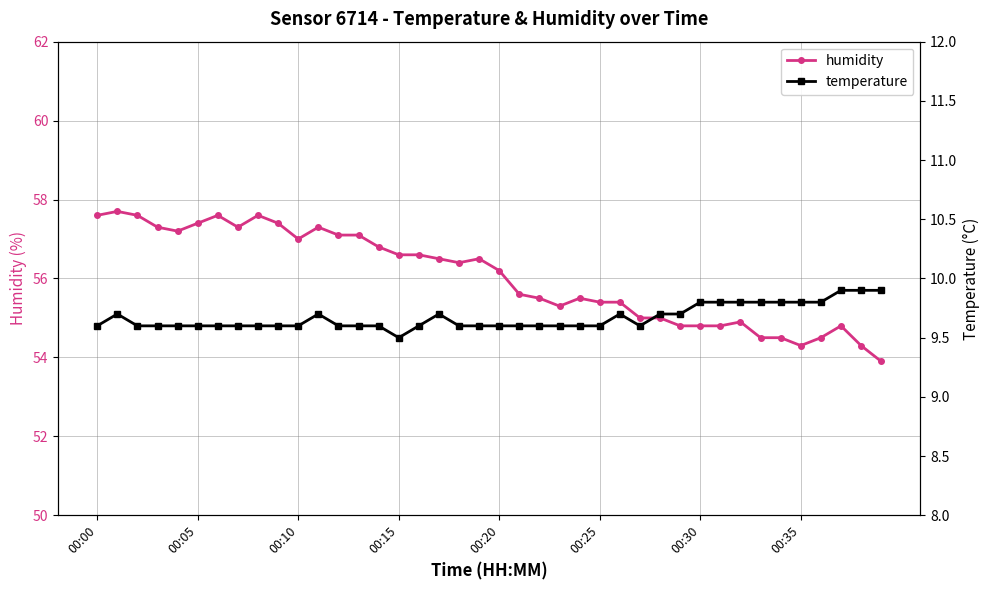

True or false: humidity has more than 0 points higher than both neighbors.

True